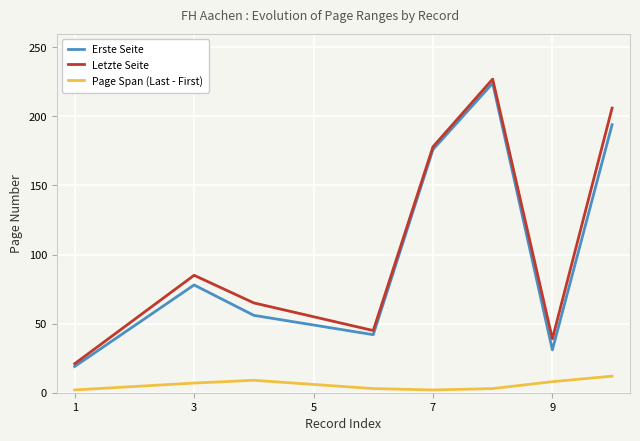

What is the difference between the maximum and minimum values in the Letzte Seite series?

206